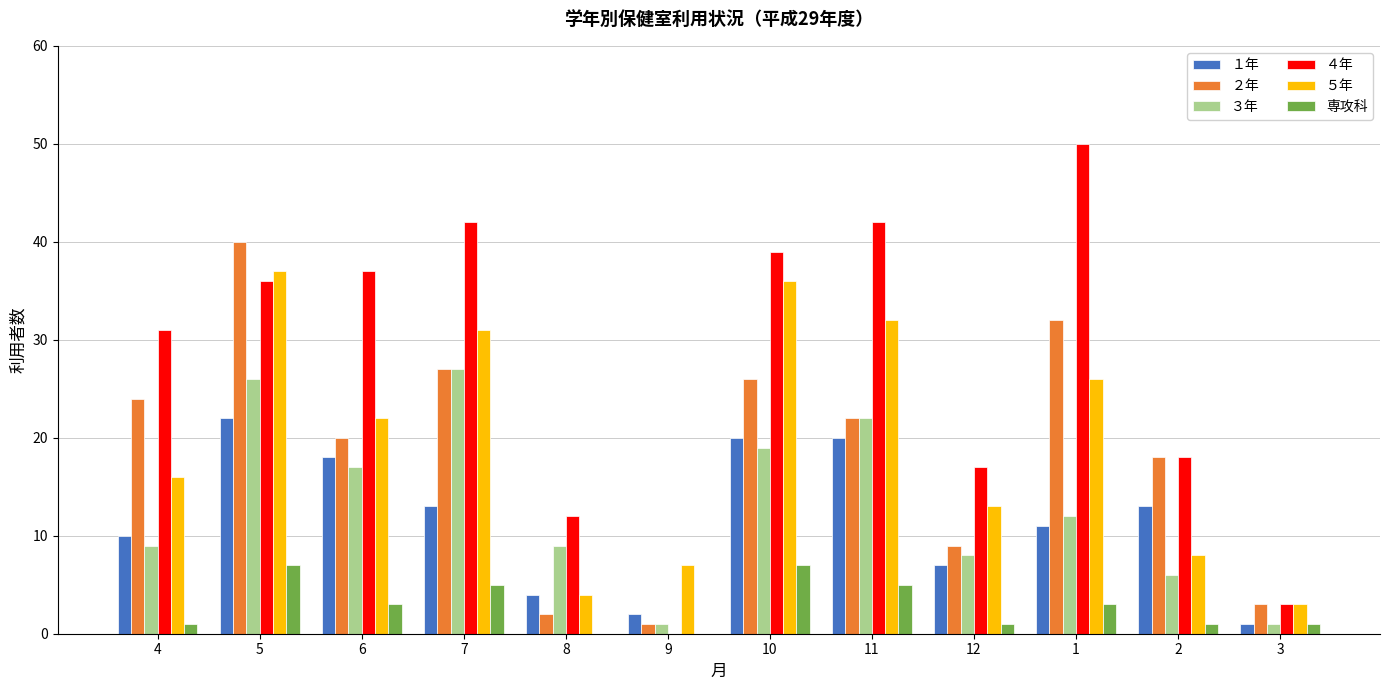

Reading left to right, transcribe all the data shown in this chart.

１年: 4=10	5=22	6=18	7=13	8=4	9=2	10=20	11=20	12=7	1=11	2=13	3=1
２年: 4=24	5=40	6=20	7=27	8=2	9=1	10=26	11=22	12=9	1=32	2=18	3=3
３年: 4=9	5=26	6=17	7=27	8=9	9=1	10=19	11=22	12=8	1=12	2=6	3=1
４年: 4=31	5=36	6=37	7=42	8=12	9=0	10=39	11=42	12=17	1=50	2=18	3=3
５年: 4=16	5=37	6=22	7=31	8=4	9=7	10=36	11=32	12=13	1=26	2=8	3=3
専攻科: 4=1	5=7	6=3	7=5	8=0	9=0	10=7	11=5	12=1	1=3	2=1	3=1